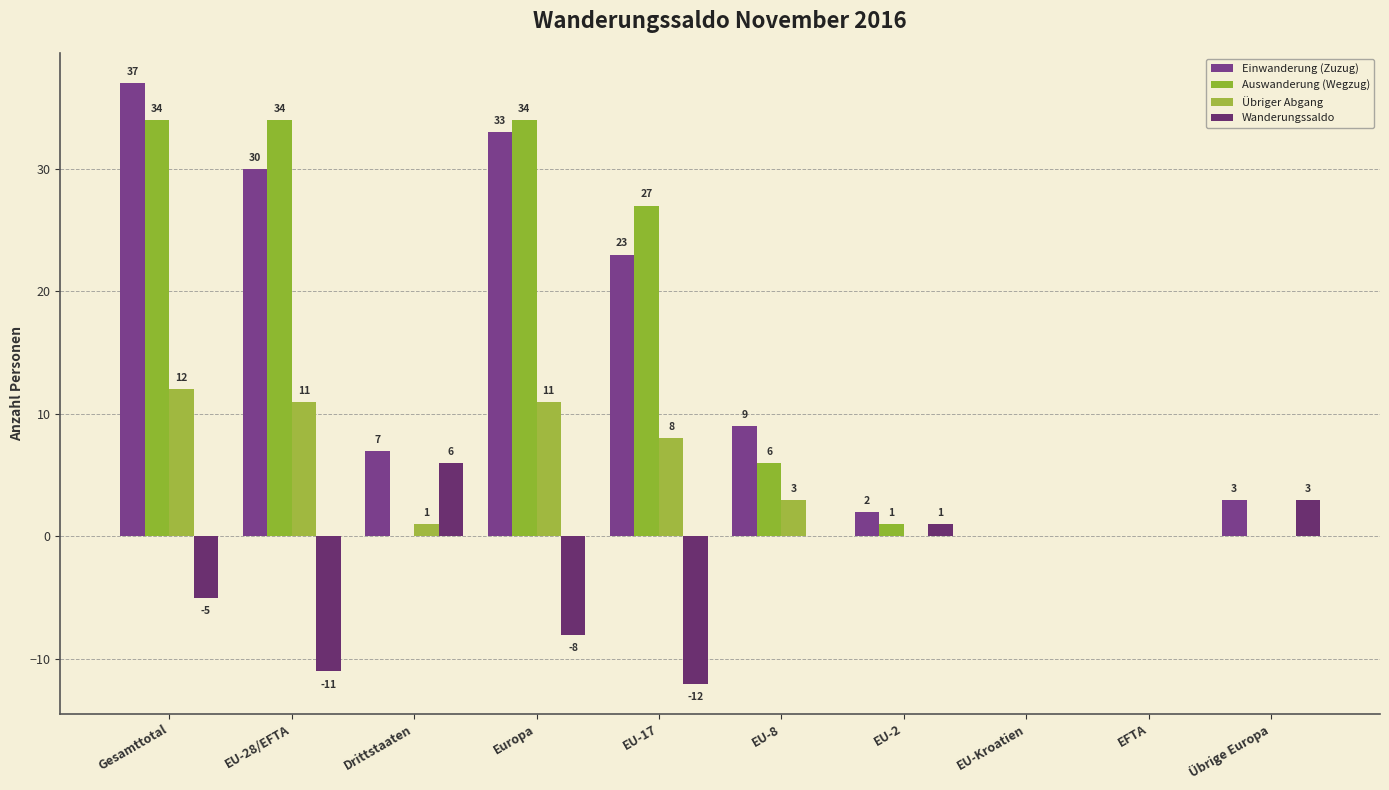

Are the bars grouped side by side (vs. stacked)?

Yes